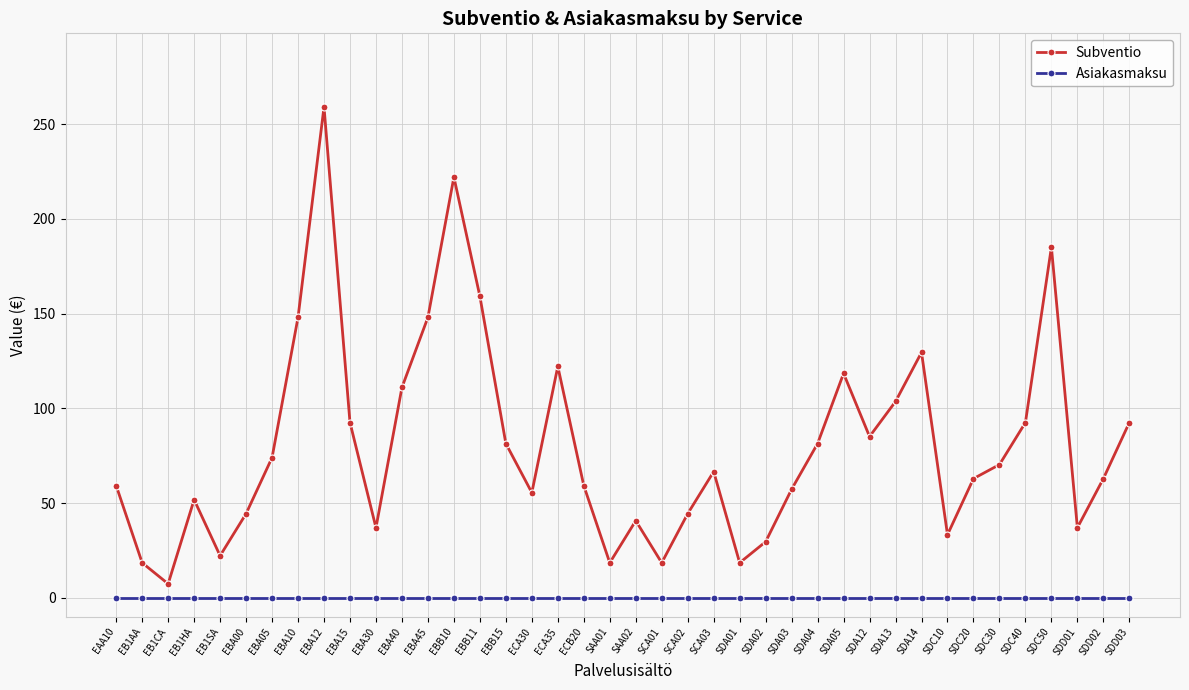

Is it true that Asiakasmaksu equals 0.0 at SCA02?

True